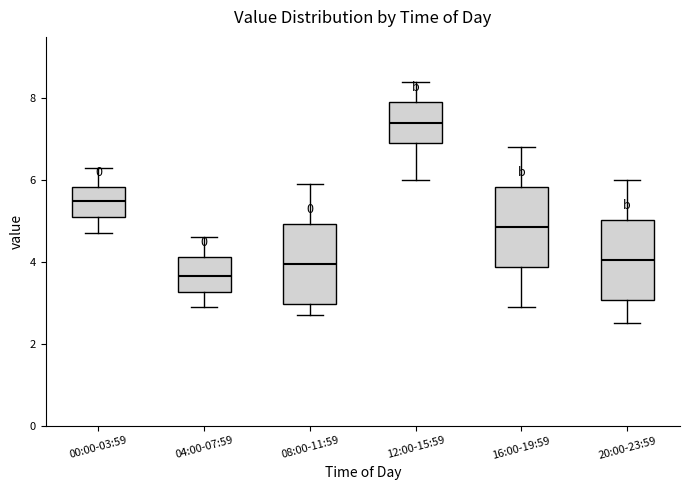

Reading left to right, transcribe this box plot: for each box, give where its median line is, the range the box spans, and where its two whiskers end, as read against the y-axis. The values are not printed on the chart, so give them approximately, as read against the axis.

00:00-03:59: median 5.6, box 5.2 to 5.8, whiskers 4.8 to 6.4
04:00-07:59: median 3.6, box 3.2 to 4.2, whiskers 3.0 to 4.6
08:00-11:59: median 4.0, box 3.0 to 5.0, whiskers 2.8 to 6.0
12:00-15:59: median 7.4, box 7.0 to 8.0, whiskers 6.0 to 8.4
16:00-19:59: median 4.8, box 3.8 to 5.8, whiskers 3.0 to 6.8
20:00-23:59: median 4.0, box 3.0 to 5.0, whiskers 2.6 to 6.0